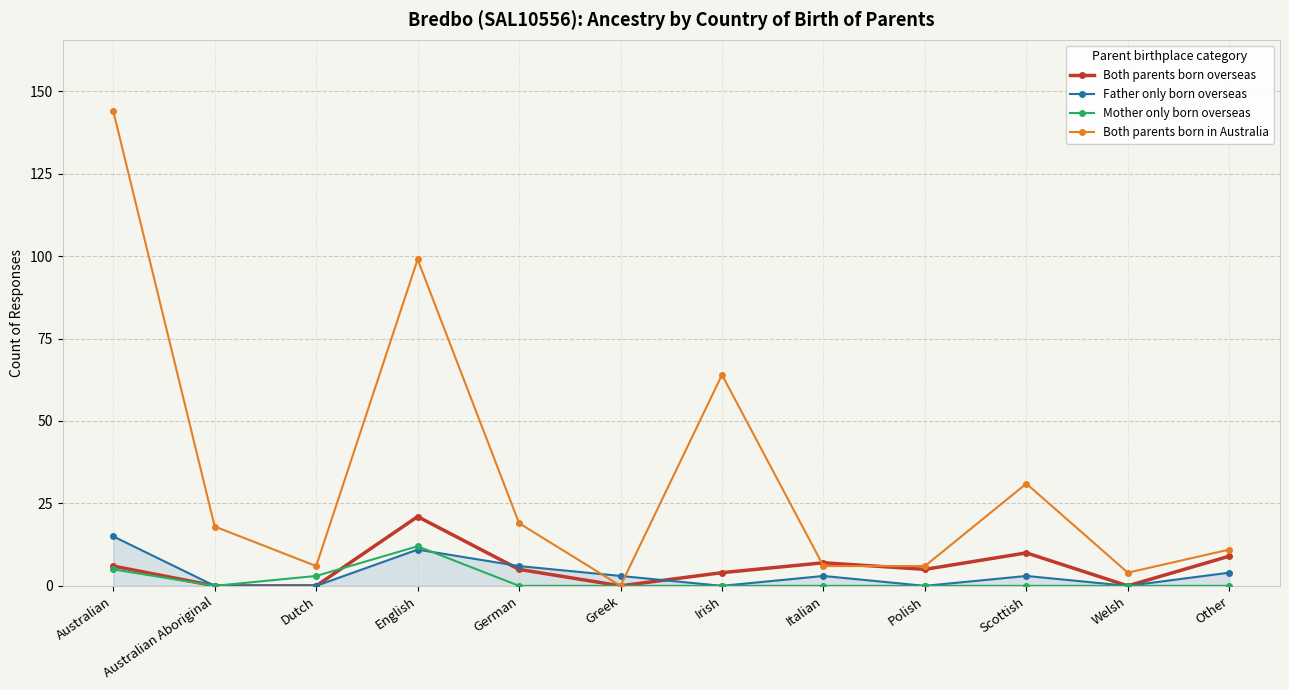

Where do Both parents born in Australia and Father only born overseas first cross each other?

German and Greek